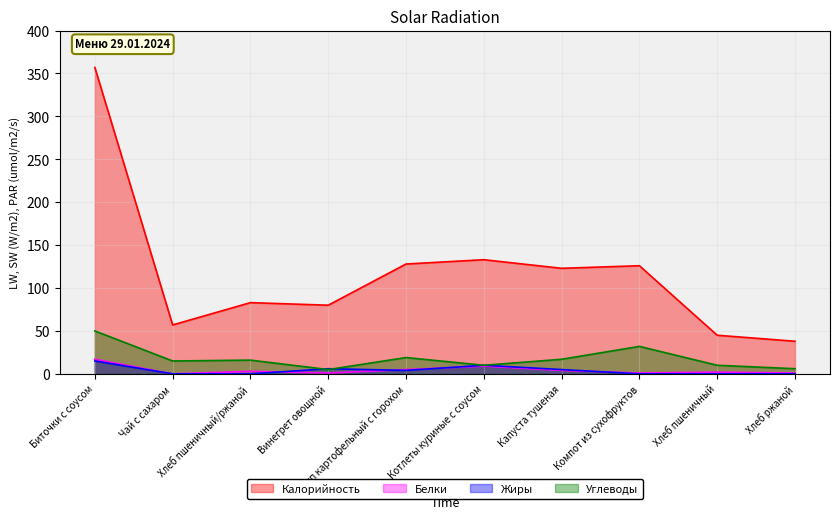

The Белки series shows 5 at Капуста тушеная. True or false?

False